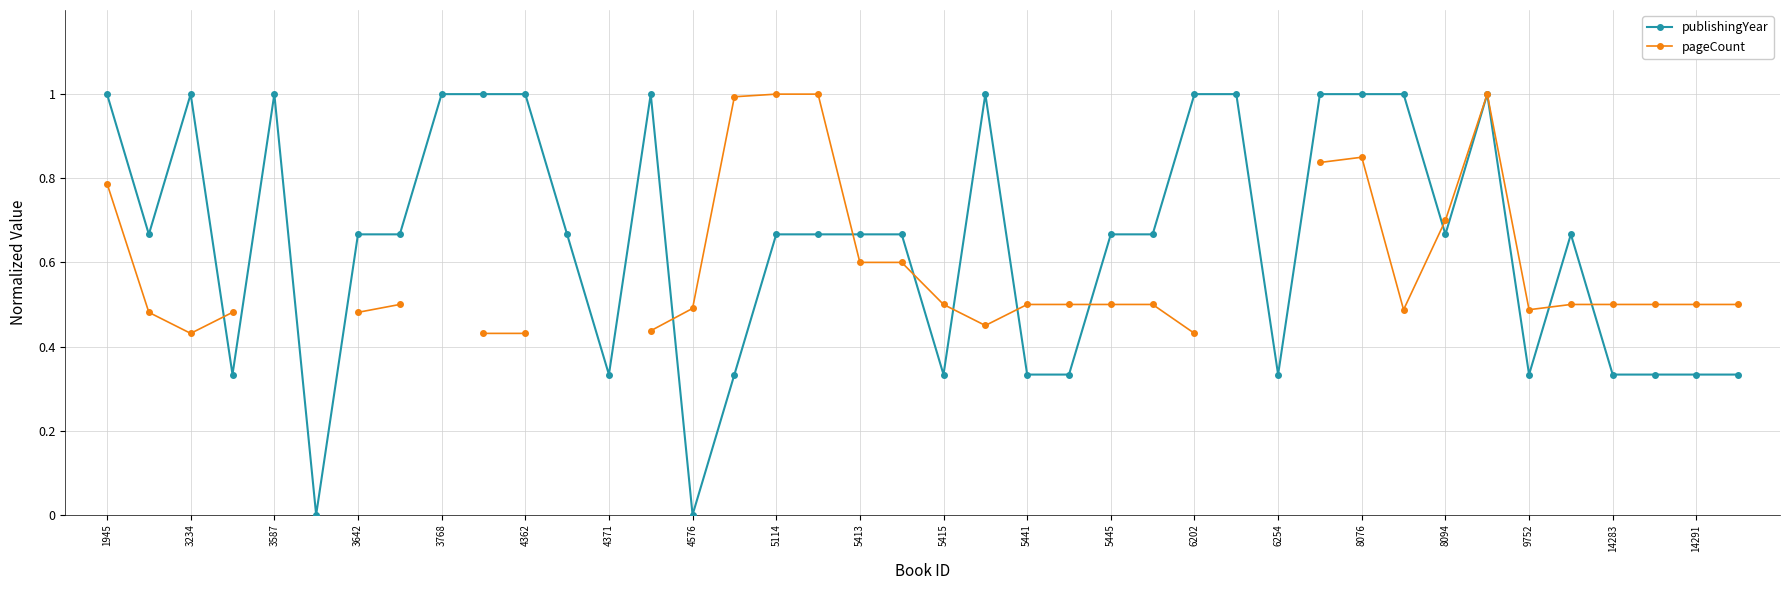

The value of publishingYear at 8094 is 0.3. True or false?

False